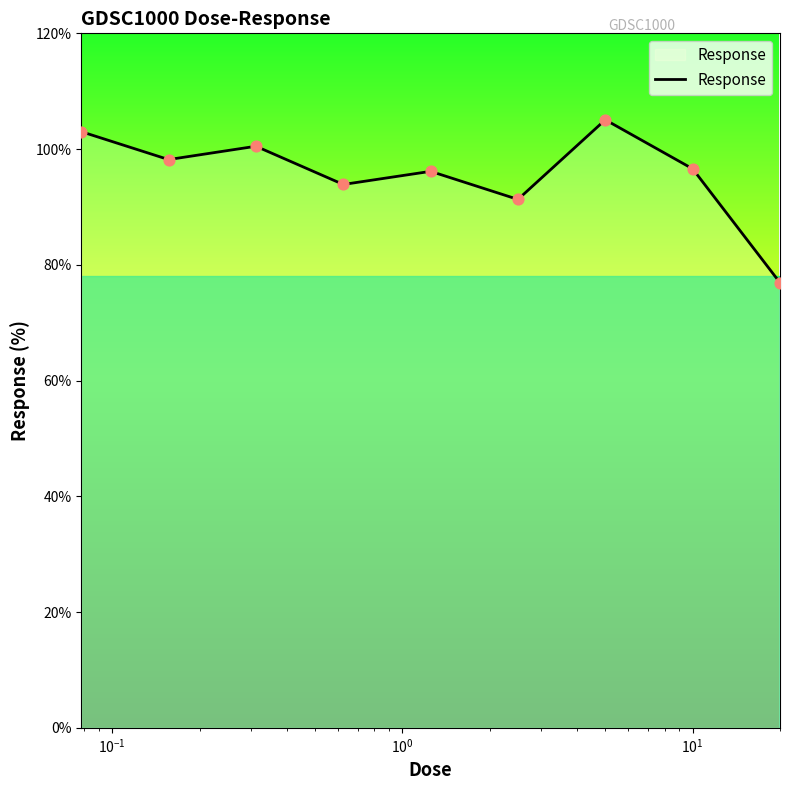

What is the minimum value shown in the chart?

76.9